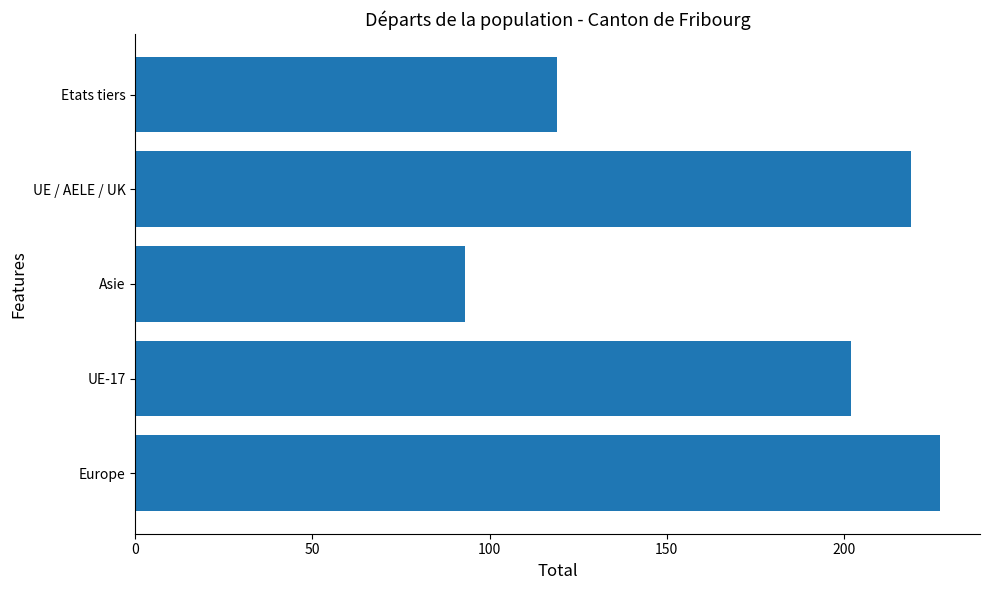

What is the smallest value displayed?

93